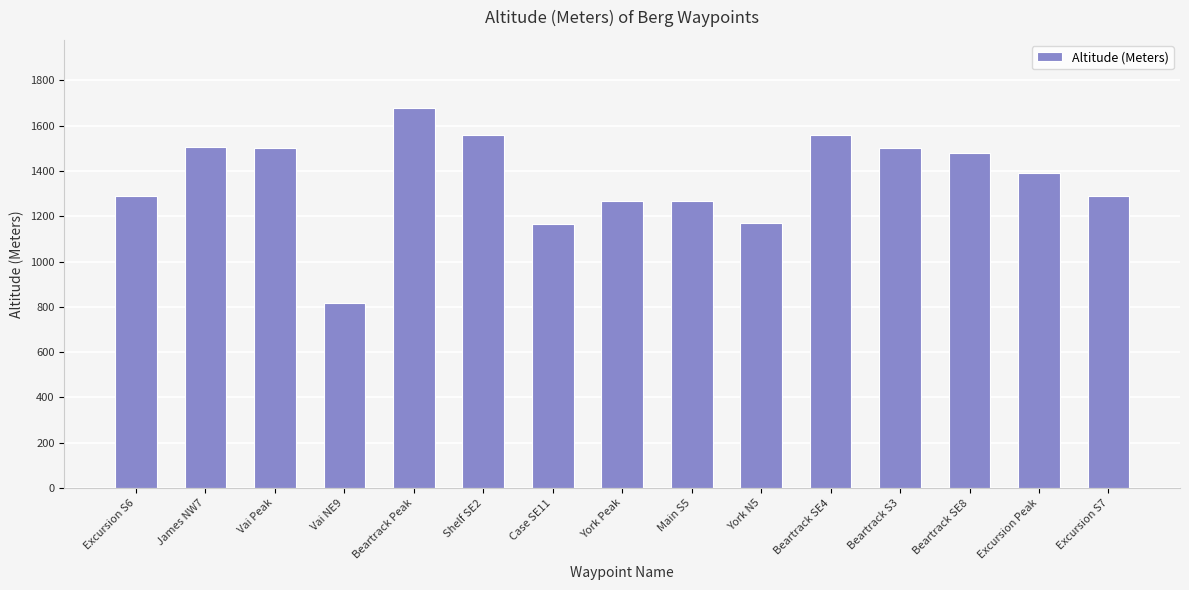

Is it true that the value at Excursion S7 is 1290?

True